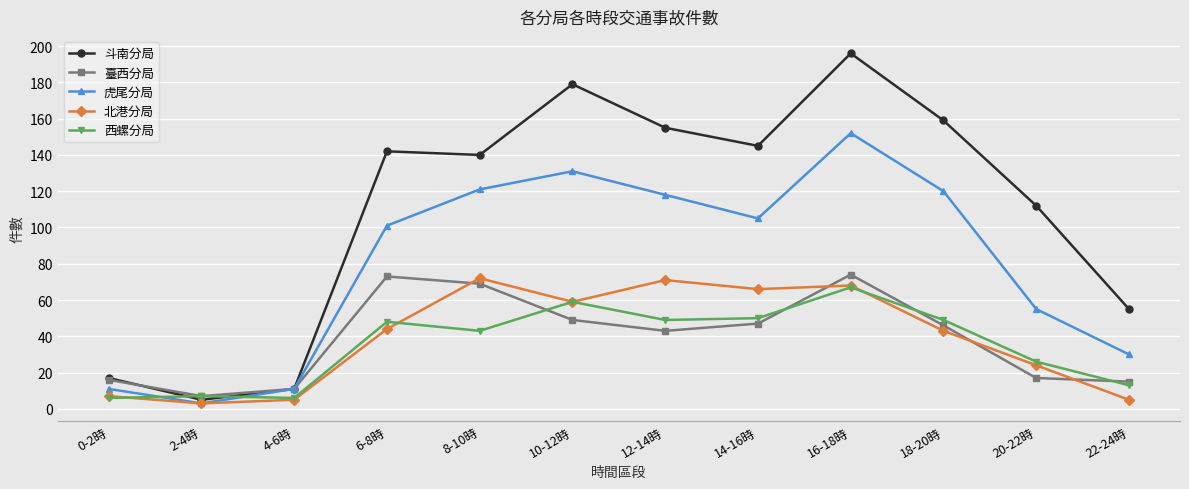

True or false: 虎尾分局 has a value of 37 at 12-14時.

False